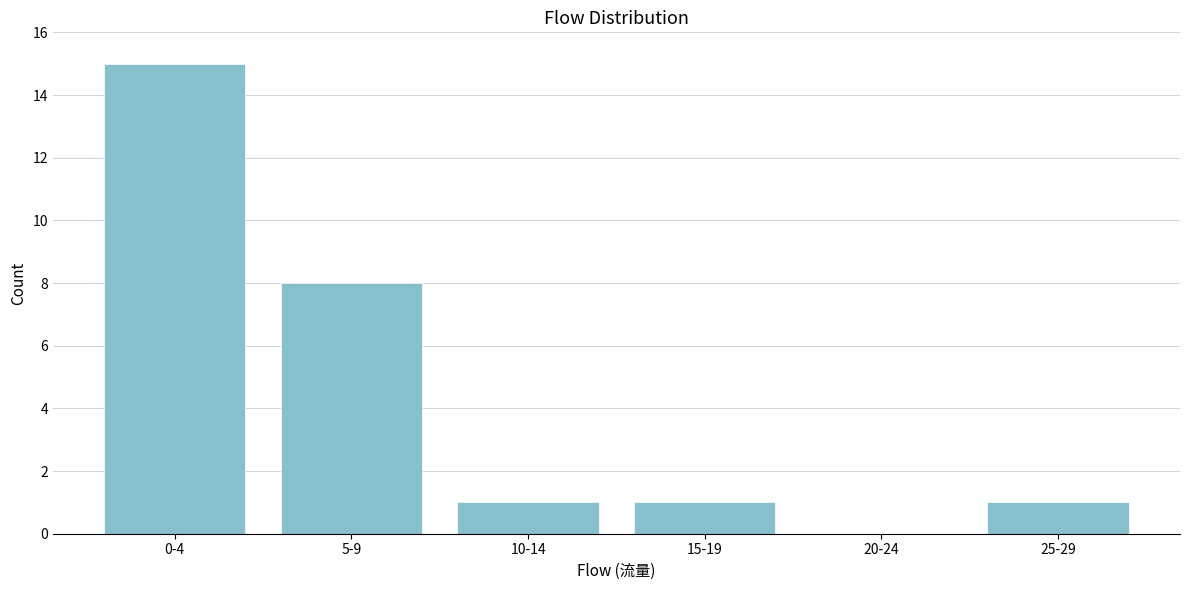

Reading right to left, what are all the values shown in this chart?

25-29=1	20-24=0	15-19=1	10-14=1	5-9=8	0-4=15